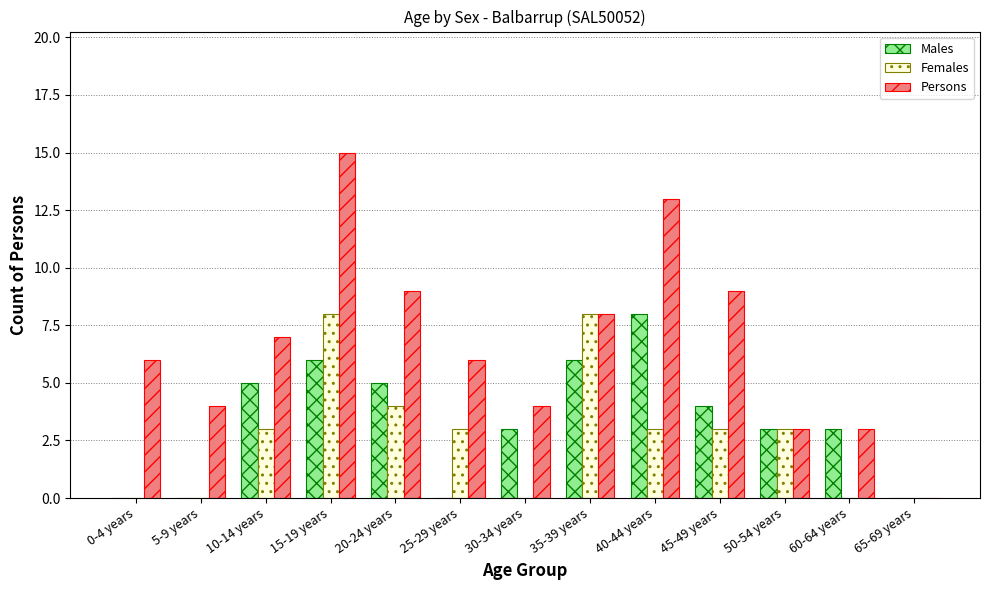

What is the total value across all series at 30-34 years?

7